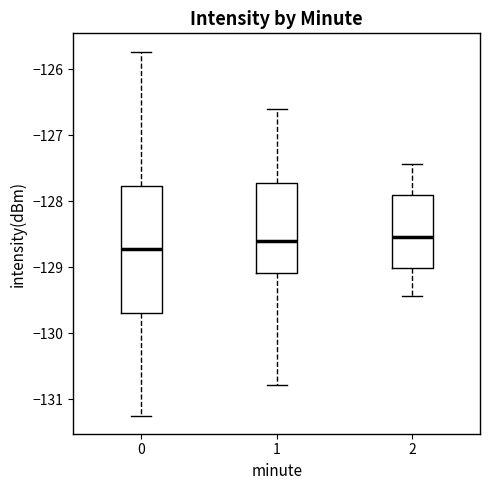

Where does the lower whisker of the box at x = 1 end on the y-axis? The values are not printed on the chart, so give them approximately, as read against the axis.

-130.8